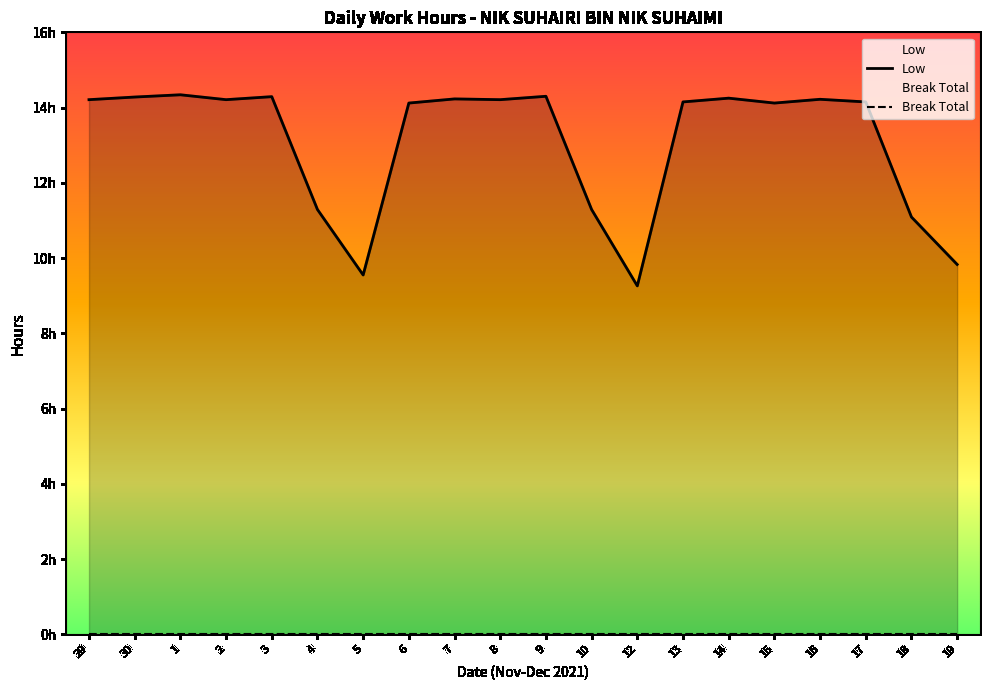

The chart shows a value of 20.6 at 8. True or false?

False